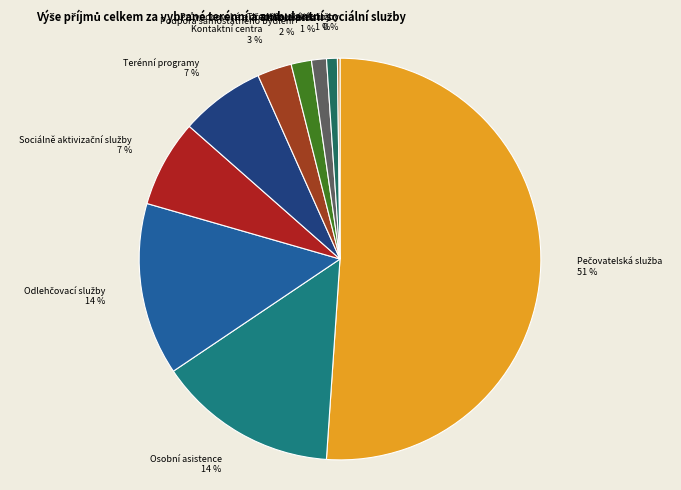

To the nearest percent, what percentage of the pie is Osobní asistence 14 %?

14%